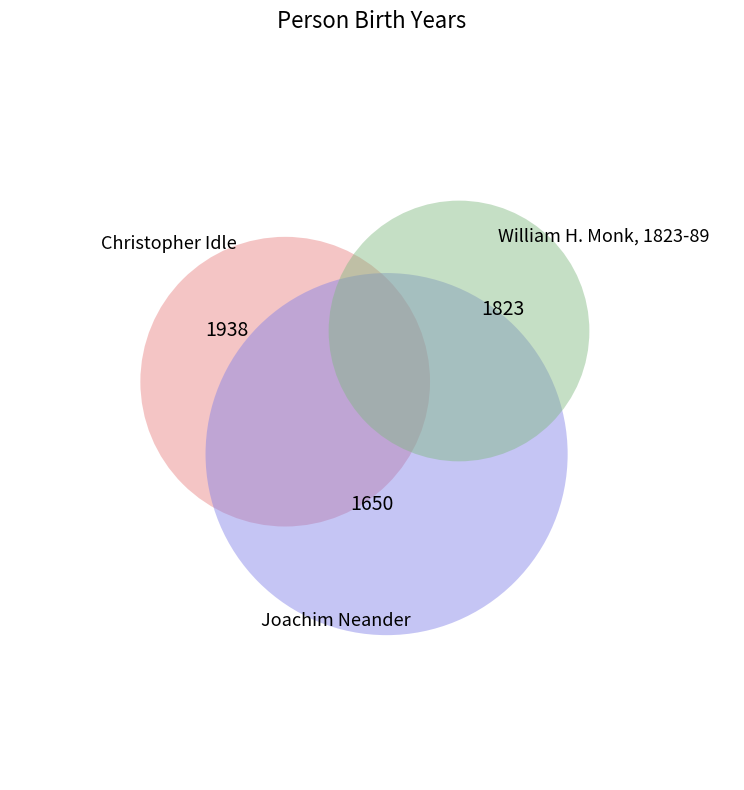

To the nearest percent, what is the difference between the largest and smallest slice percentages?

5%